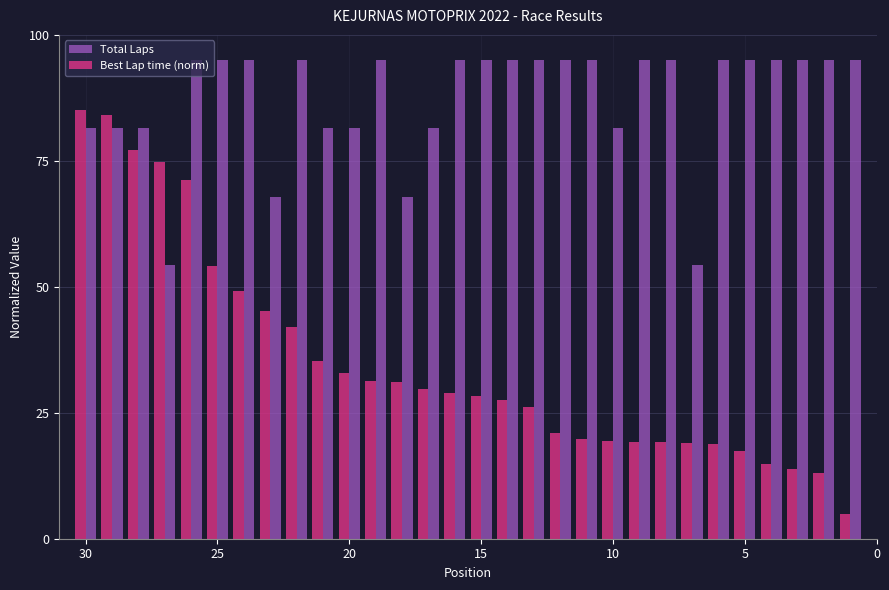

What is the minimum value for Total Laps?

54.3